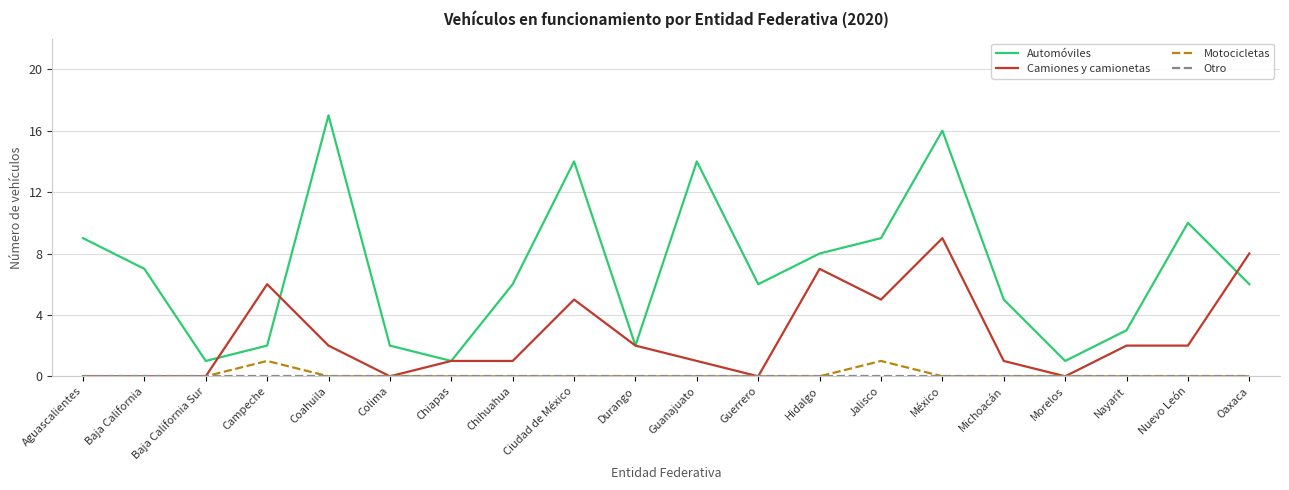

What is the total value across all series at Colima?

2